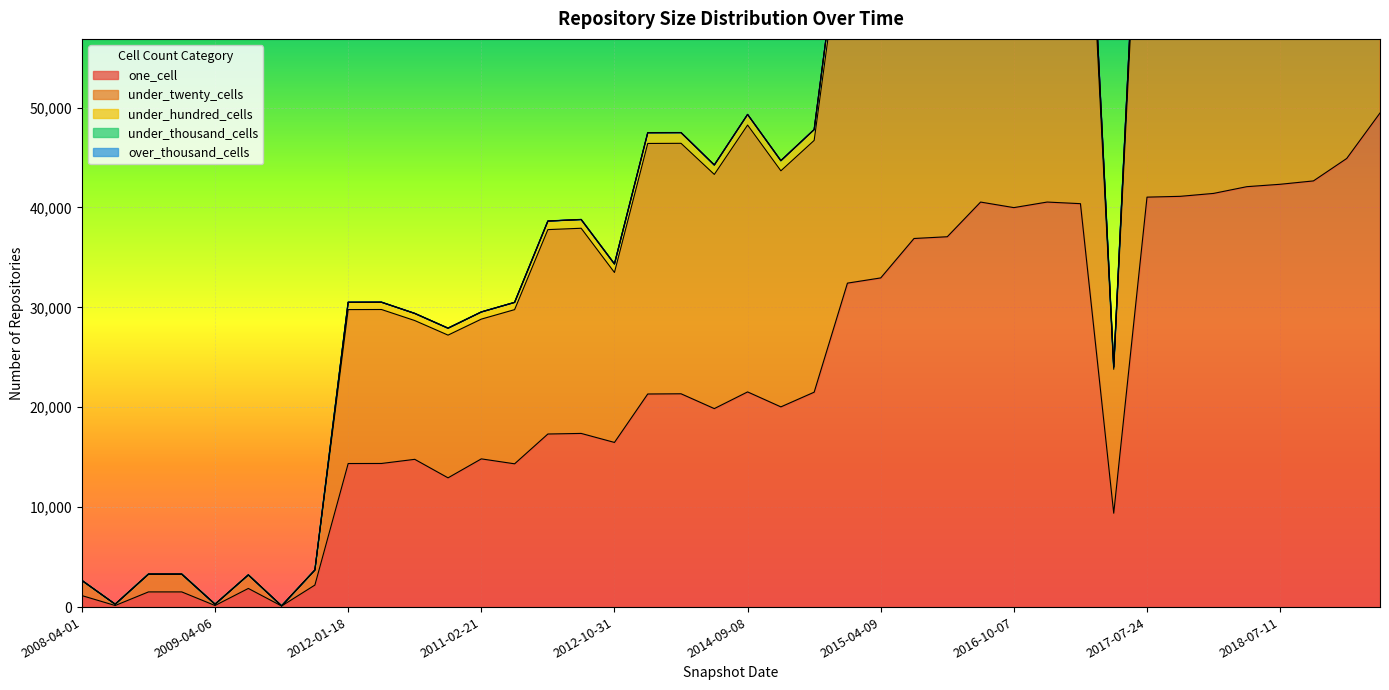

True or false: over_thousand_cells and one_cell intersect in this chart.

False